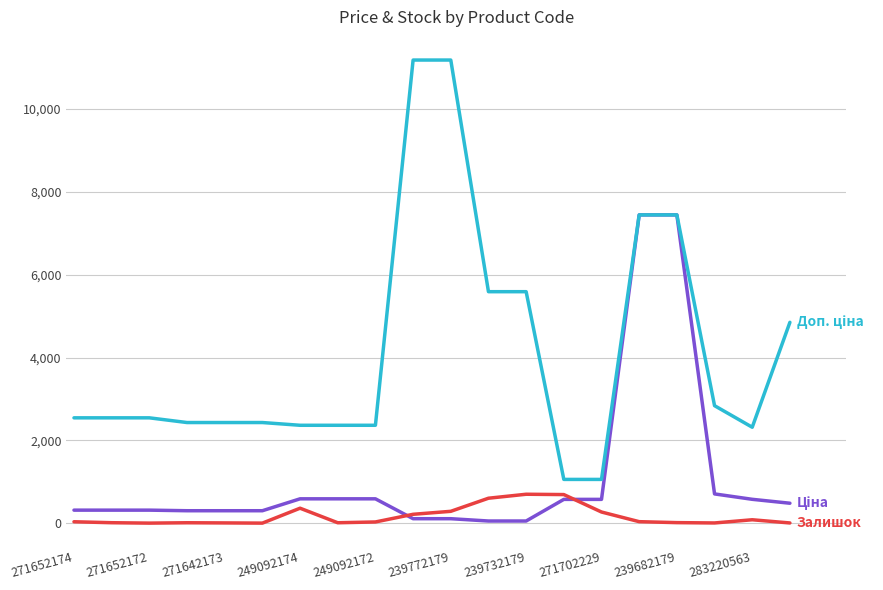

What is the maximum value shown in the chart?

11182.0